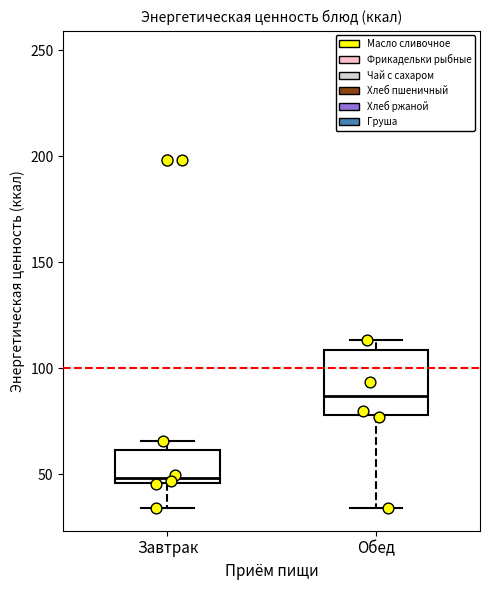

Which box is the tallest, from its lower edge to its upper edge?

Обед